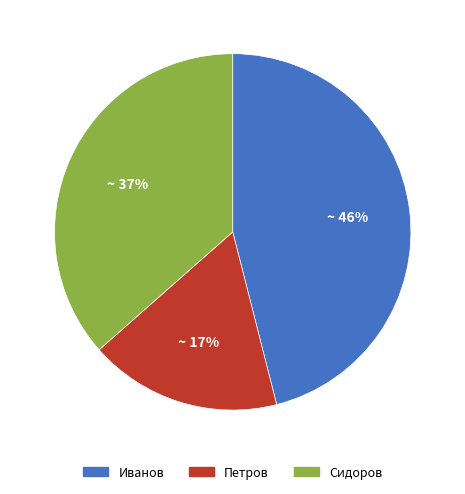

What is the largest slice in the pie chart?

Иванов